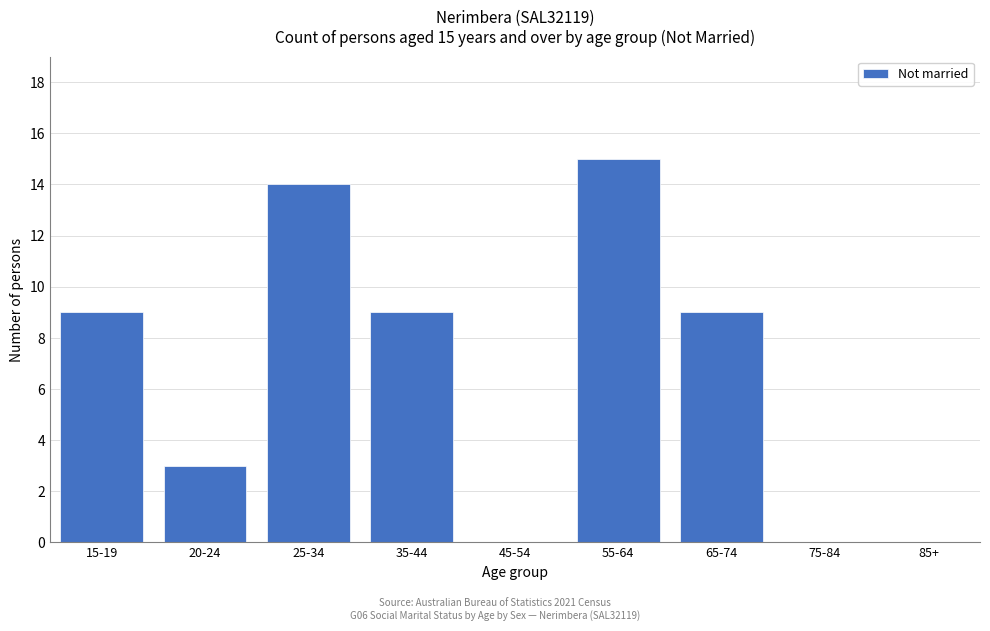

Reading right to left, list all the values displayed in this chart.

85+=0	75-84=0	65-74=9	55-64=15	45-54=0	35-44=9	25-34=14	20-24=3	15-19=9